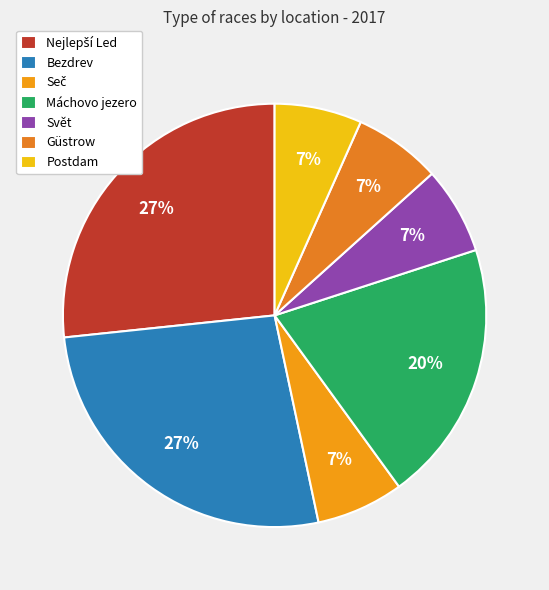

How many slices are in this pie chart?

7